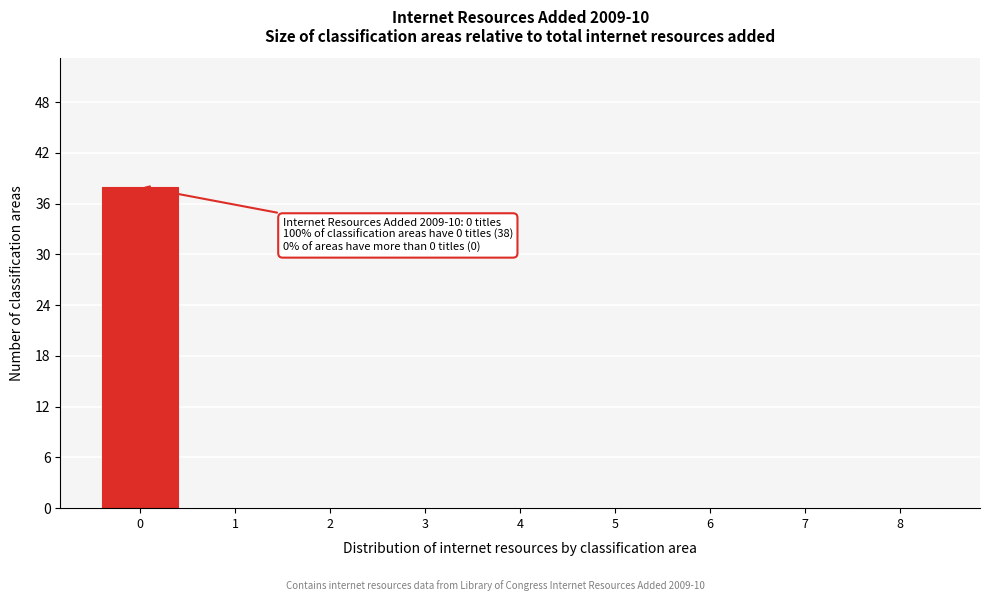

Reading right to left, list all the values displayed in this chart.

8=0	7=0	6=0	5=0	4=0	3=0	2=0	1=0	0=38